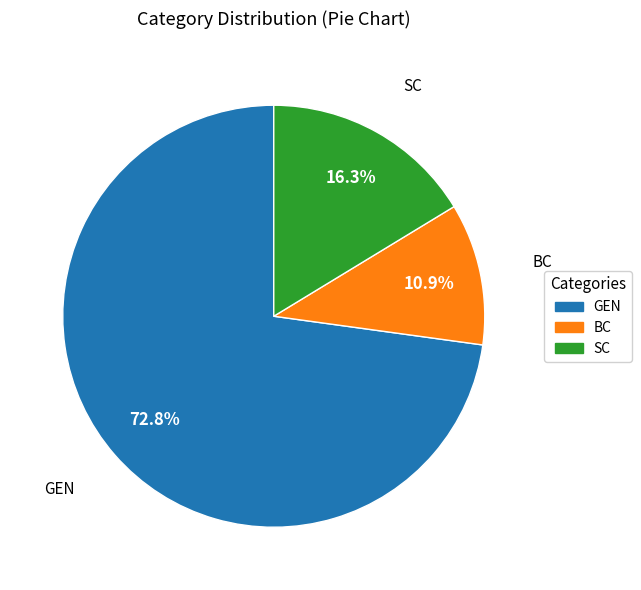

To the nearest percent, what portion does SC represent?

16%